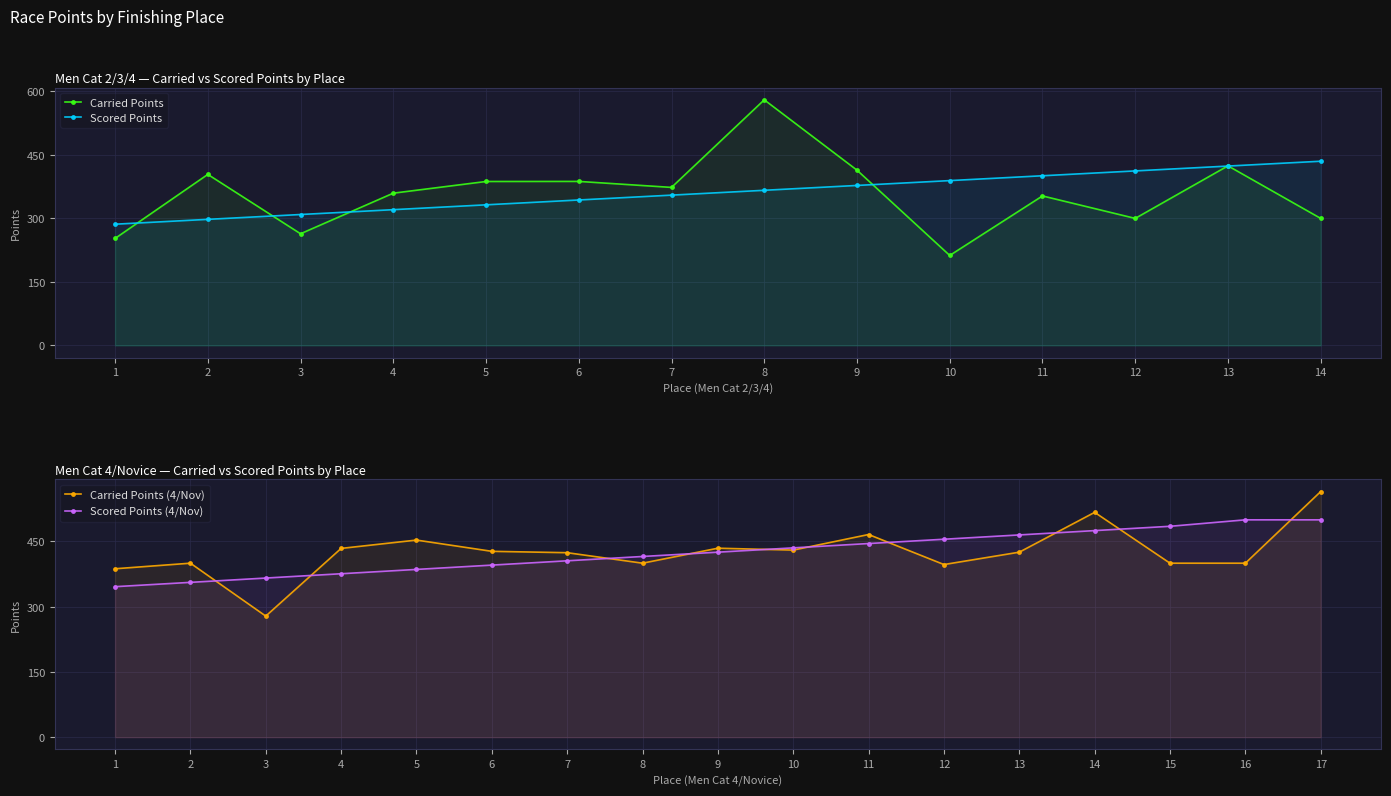

Between which two adjacent categories do Scored Points and Carried Points first intersect?

1 and 2